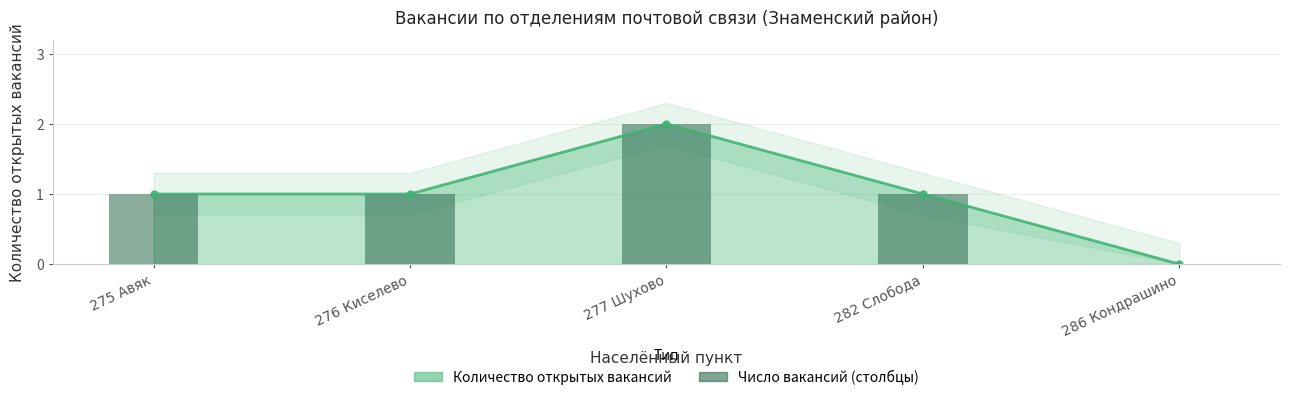

Which label corresponds to the largest value in the chart?

277 Шухово